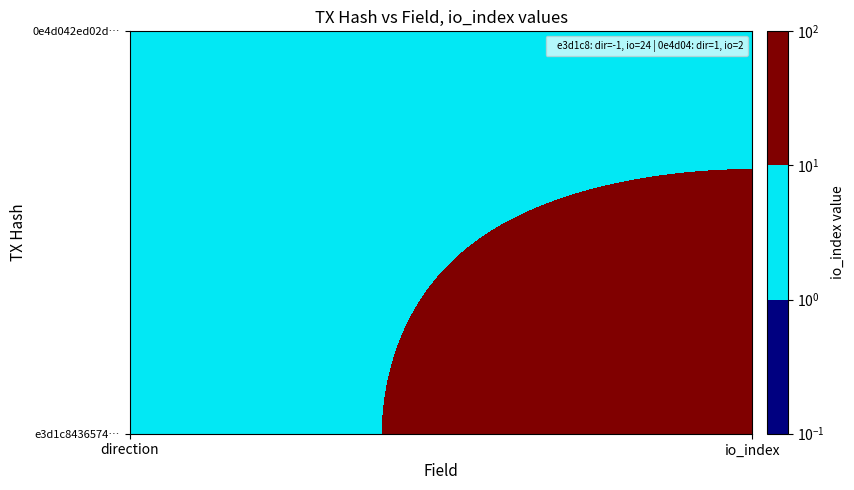

Which series has the widest spread of values?

e3d1c8436574a4cb4e6a45cc7d4b624bfe1cc1b